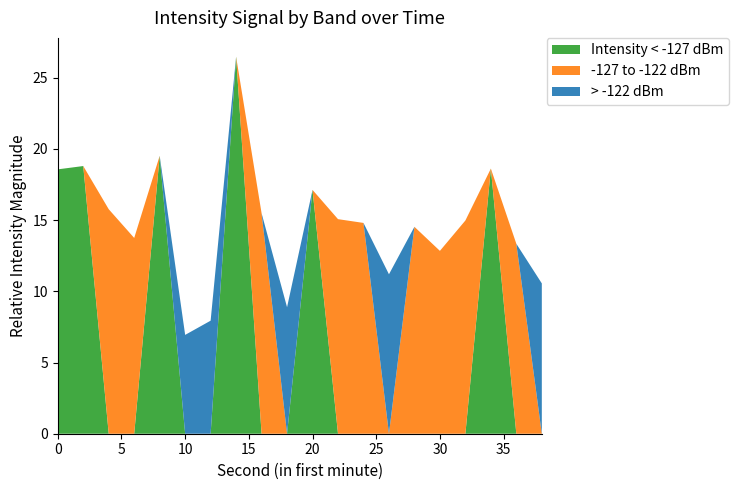

What is the maximum value for Intensity < -127 dBm?

26.5